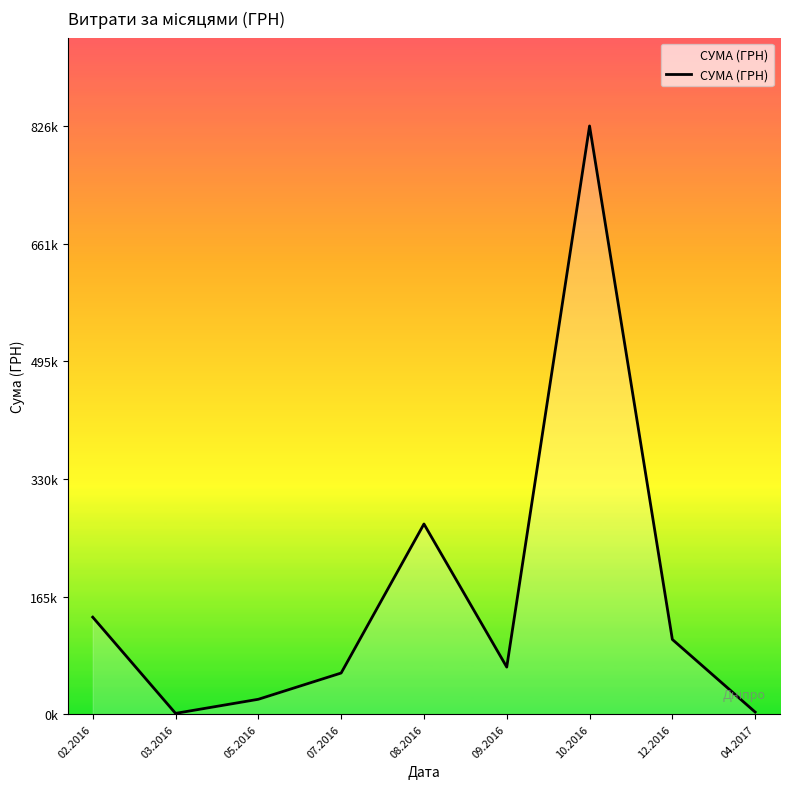

What value does the data have at 05.2016?

20928.9